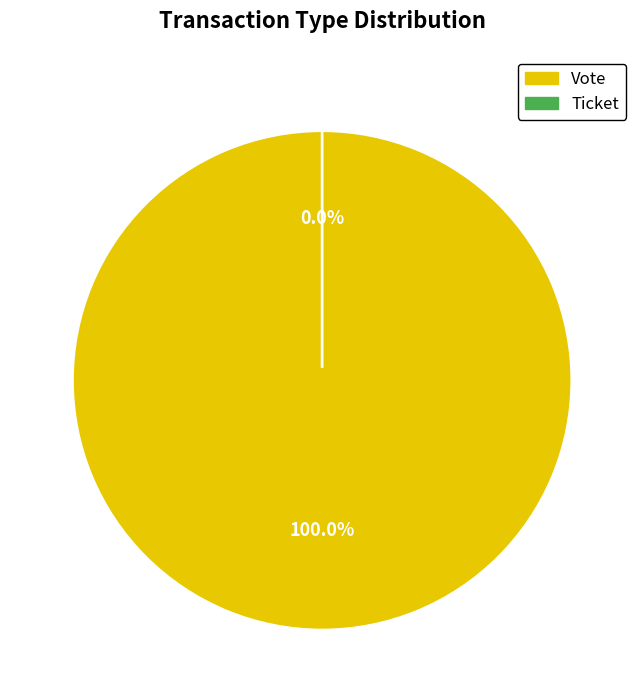

Which category has the biggest portion of the pie?

Vote